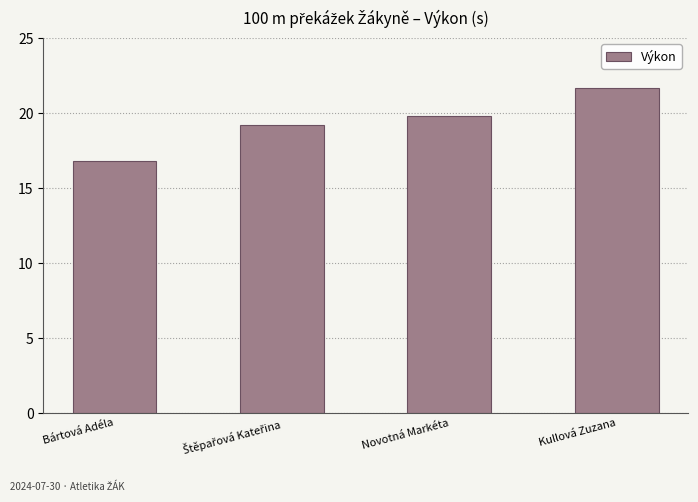

What position from the right is Bártová Adéla?

4